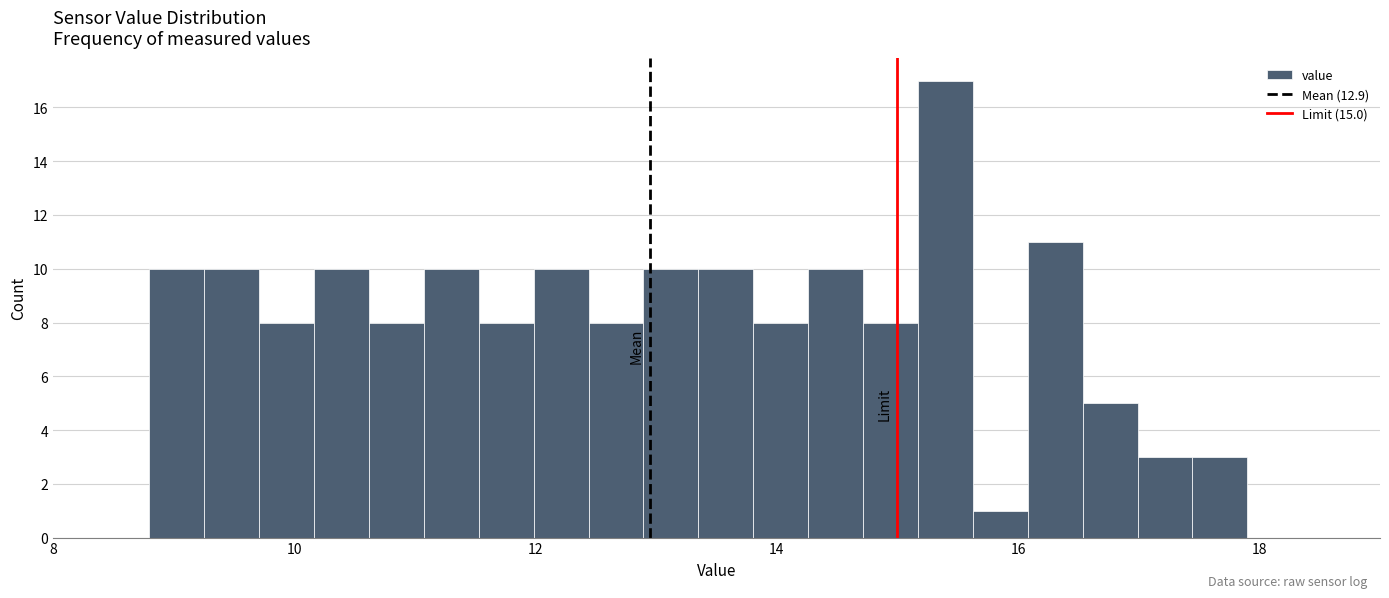

Around what value on the x-axis is the tallest bar? Give the approximate position of its centre, as read against the axis.

15.4